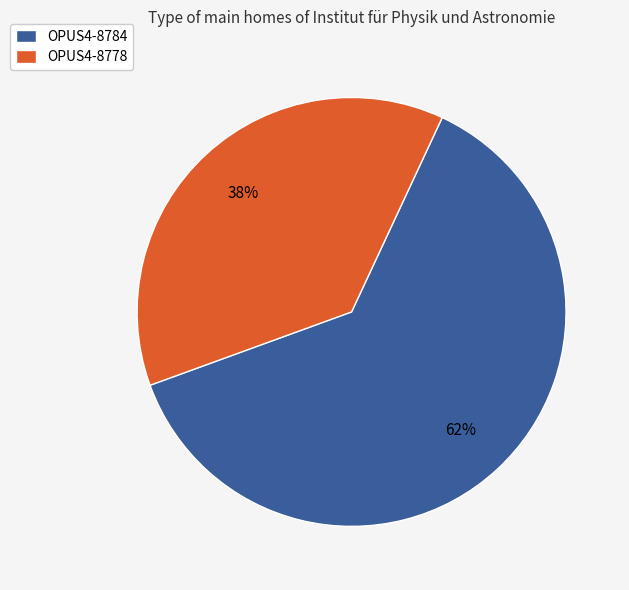

Is it true that OPUS4-8784 is 62% of the pie?

True